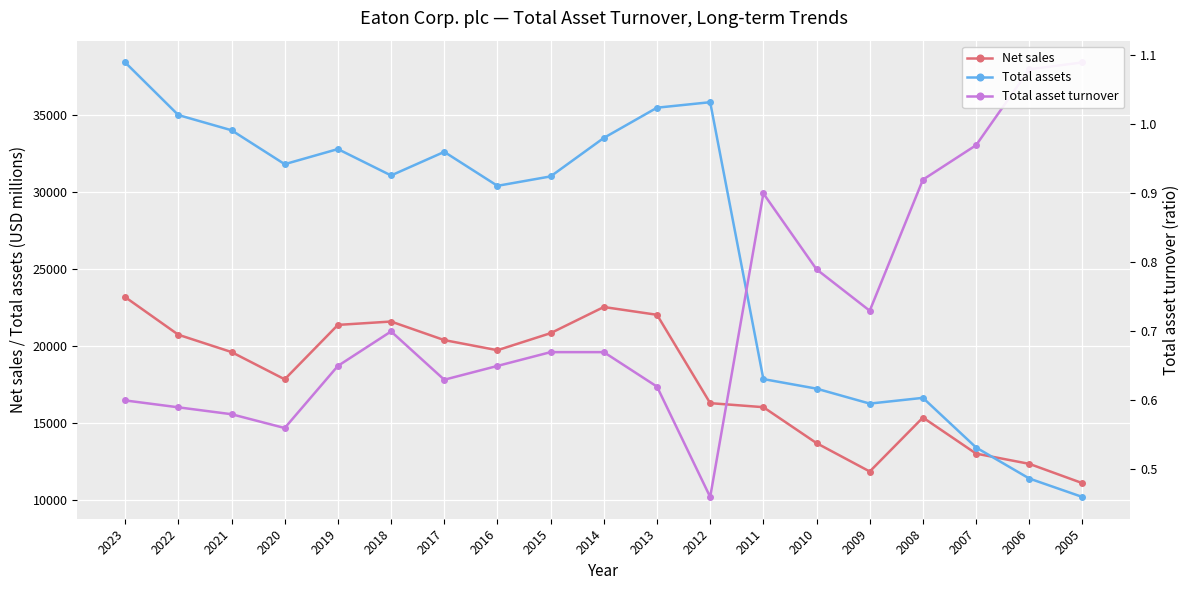

What is the approximate value of Total asset turnover at 2021?

0.6